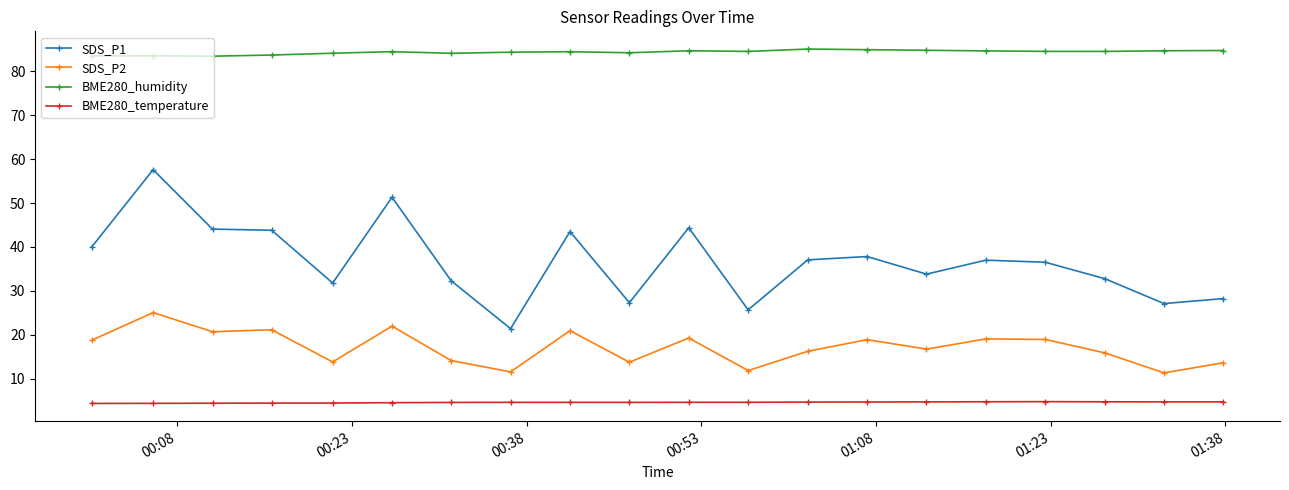

True or false: BME280_temperature and BME280_humidity intersect in this chart.

False